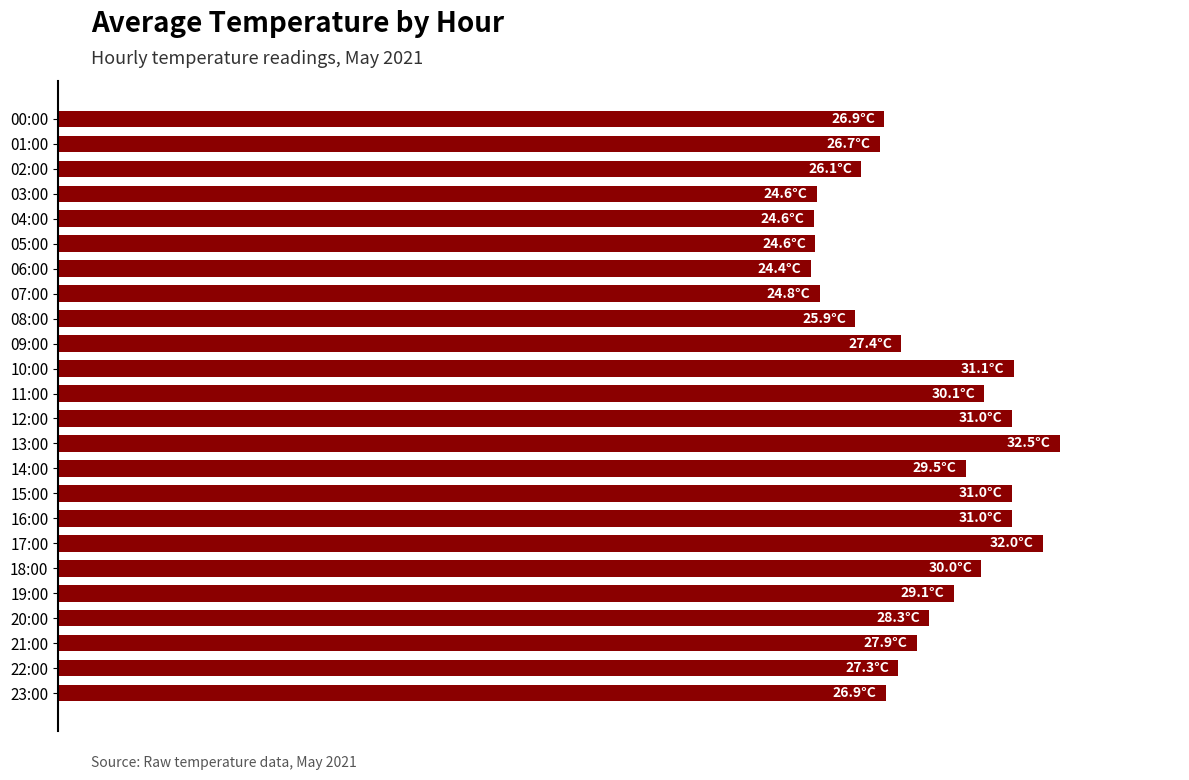

What is the smallest value displayed?

24.4